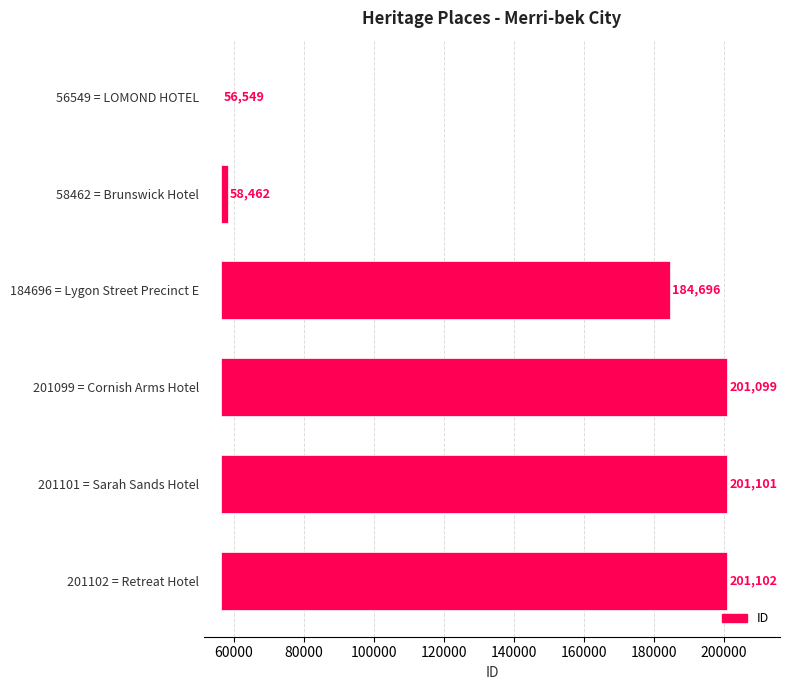

Between 201099 = Cornish Arms Hotel and 56549 = LOMOND HOTEL, which is larger?

201099 = Cornish Arms Hotel